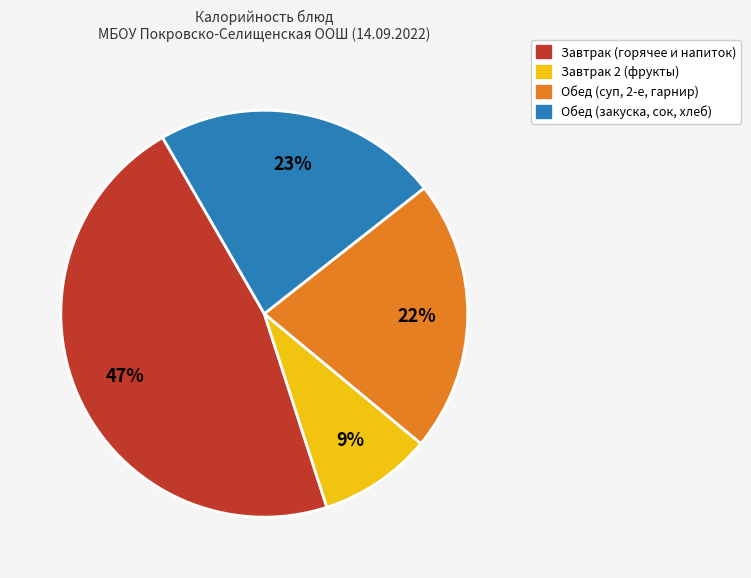

To the nearest percent, what is the average slice percentage?

25%